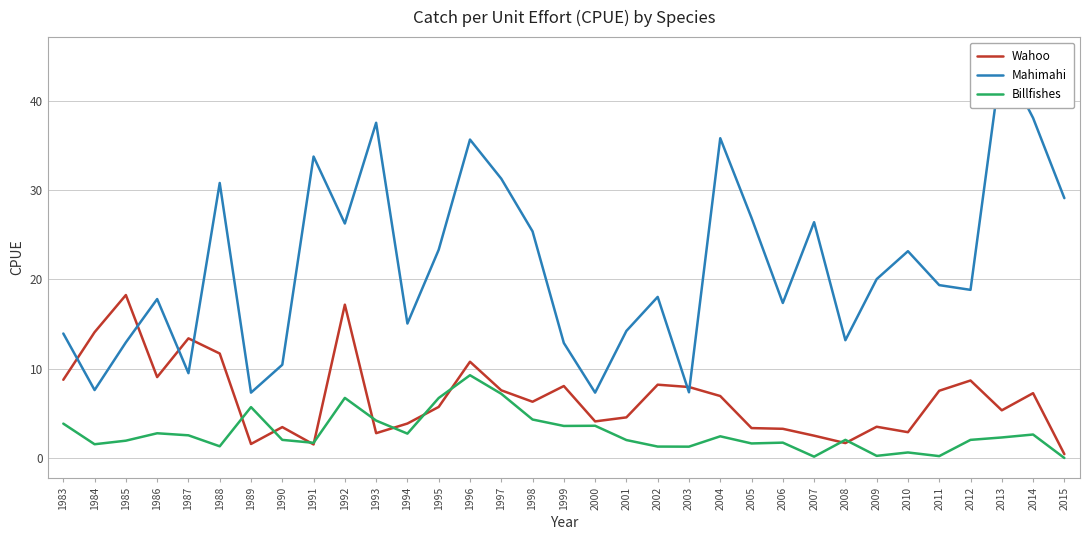

Rank the series by their average value, from highest to lowest.

Mahimahi, Wahoo, Billfishes